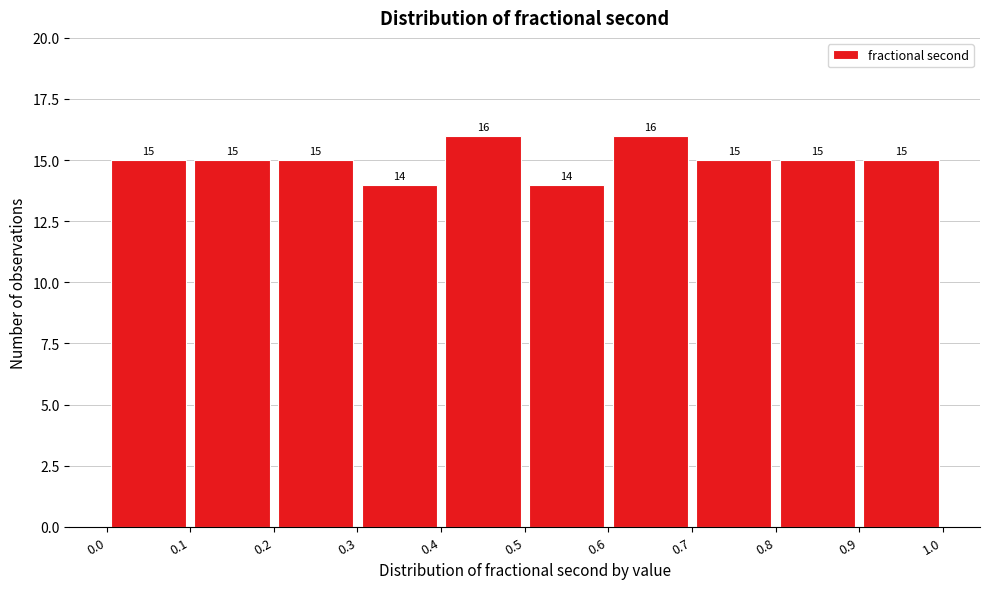

Reading left to right, list every bar in this chart as the range it spans on the x-axis followed by its height.

0.0 to 0.1: 15
0.1 to 0.2: 15
0.2 to 0.3: 15
0.3 to 0.4: 14
0.4 to 0.5: 16
0.5 to 0.6: 14
0.6 to 0.7: 16
0.7 to 0.8: 15
0.8 to 0.9: 15
0.9 to 1.0: 15